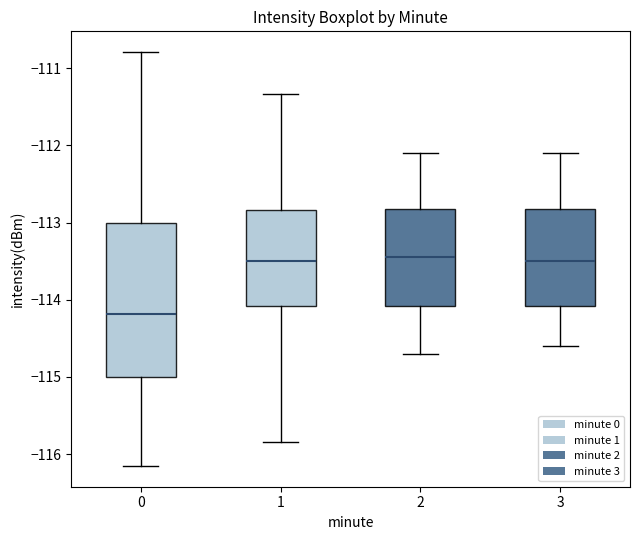

Where does the lower whisker of the box at x = 0 end on the y-axis? The values are not printed on the chart, so give them approximately, as read against the axis.

-116.2